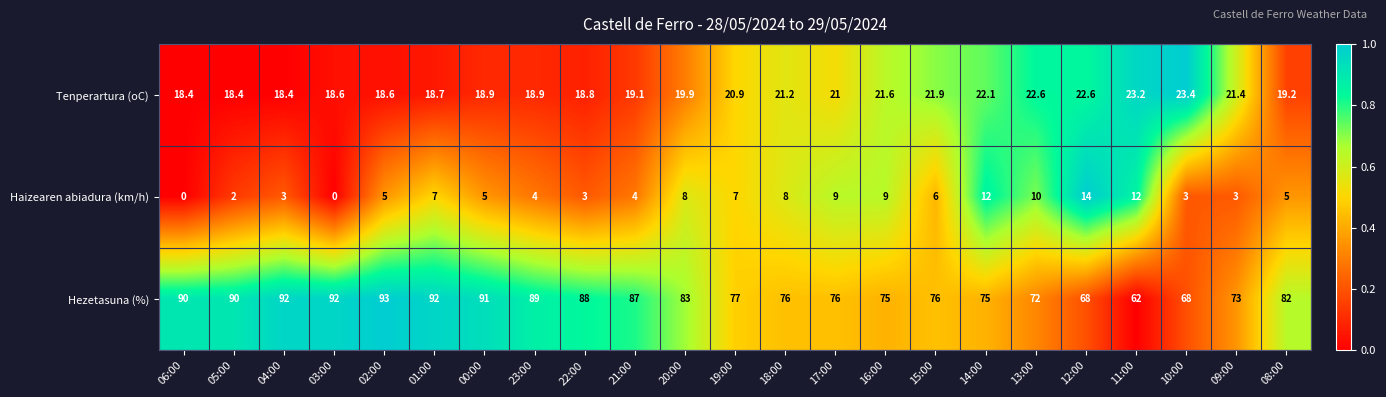

What is the difference between the Hezetasuna (%) values at 06:00 and 00:00?

1.0